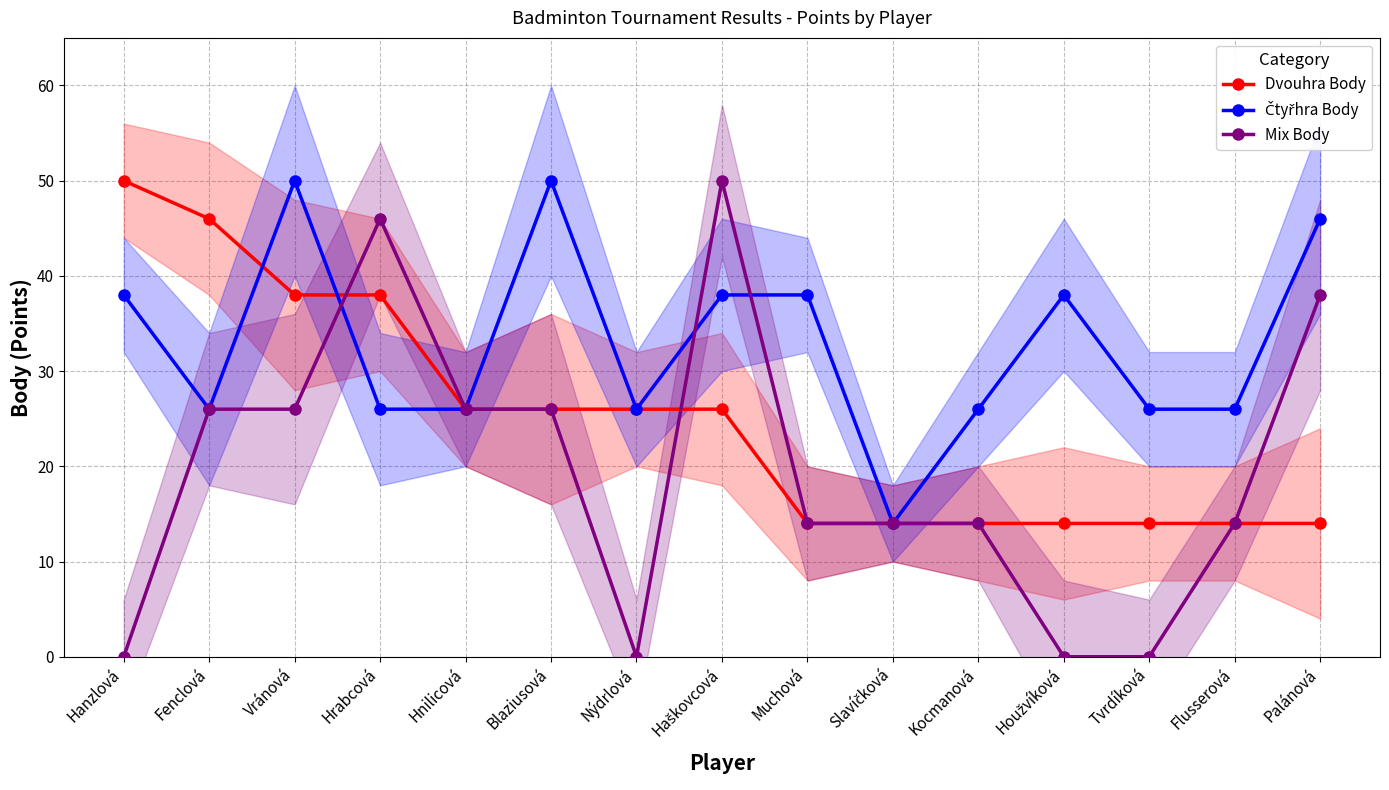

Reading left to right, list all the values displayed in this chart.

Dvouhra Body: Hanzlová=50	Fenclová=46	Vránová=38	Hrabcová=38	Hnilicová=26	Blaziusová=26	Nýdrlová=26	Haškovcová=26	Muchová=14	Slavíčková=14	Kocmanová=14	Houžvíková=14	Tvrdíková=14	Flusserová=14	Palánová=14
Čtyřhra Body: Hanzlová=38	Fenclová=26	Vránová=50	Hrabcová=26	Hnilicová=26	Blaziusová=50	Nýdrlová=26	Haškovcová=38	Muchová=38	Slavíčková=14	Kocmanová=26	Houžvíková=38	Tvrdíková=26	Flusserová=26	Palánová=46
Mix Body: Hanzlová=0	Fenclová=26	Vránová=26	Hrabcová=46	Hnilicová=26	Blaziusová=26	Nýdrlová=0	Haškovcová=50	Muchová=14	Slavíčková=14	Kocmanová=14	Houžvíková=0	Tvrdíková=0	Flusserová=14	Palánová=38